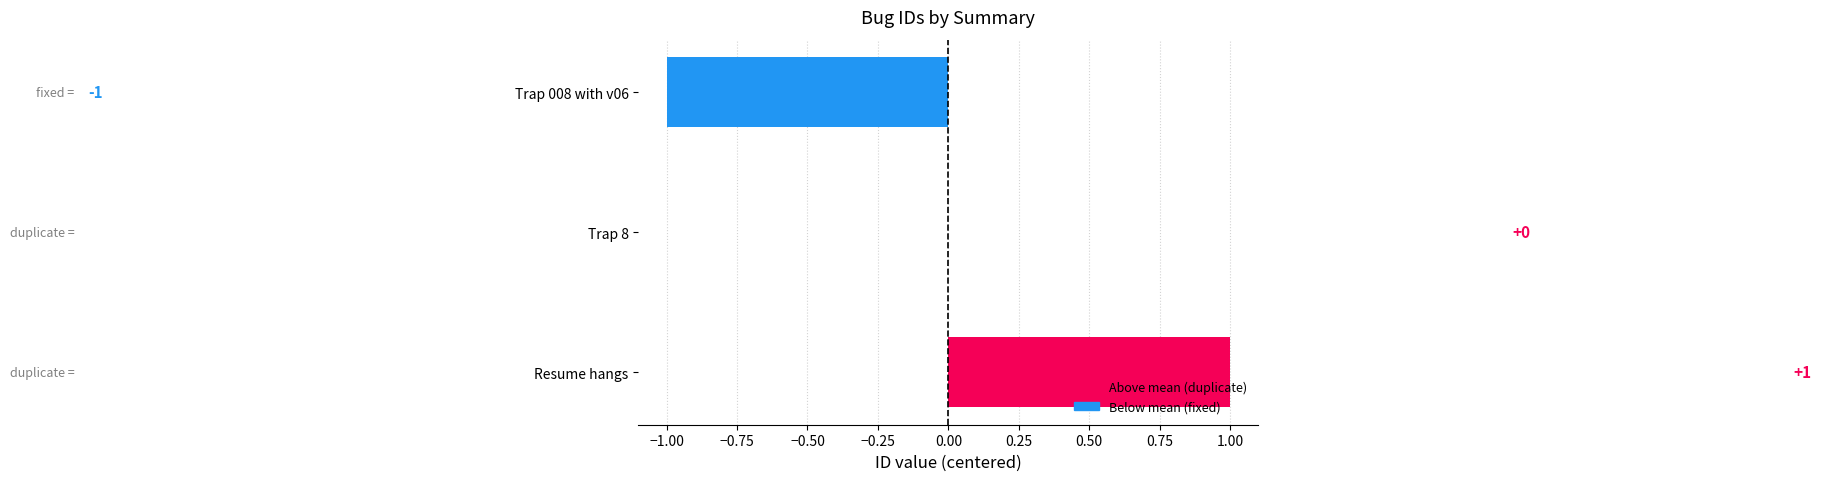

How many series are shown in this chart?

1